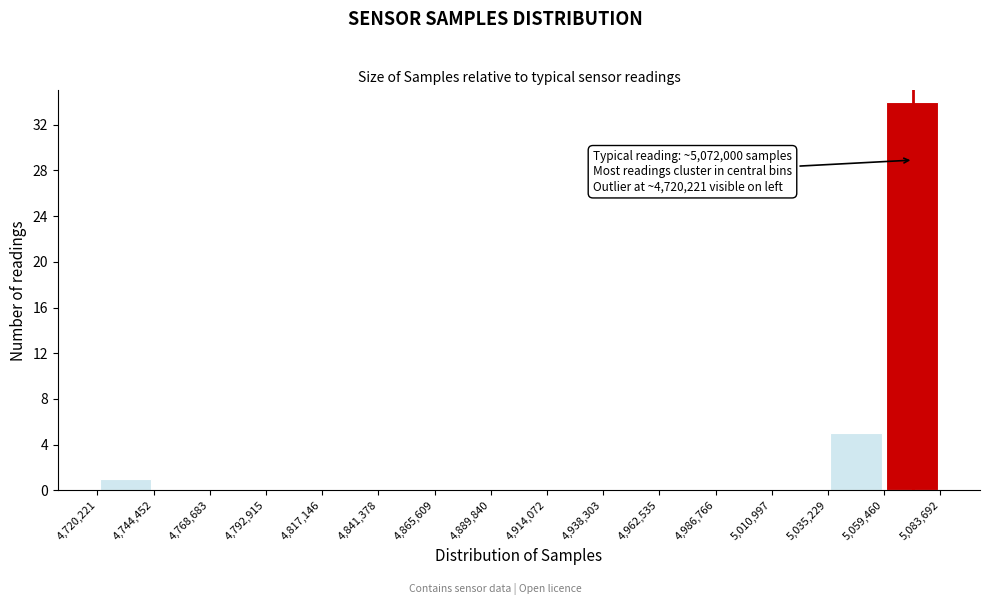

Which range on the x-axis has the tallest bar?

5,059,460 to 5,083,692